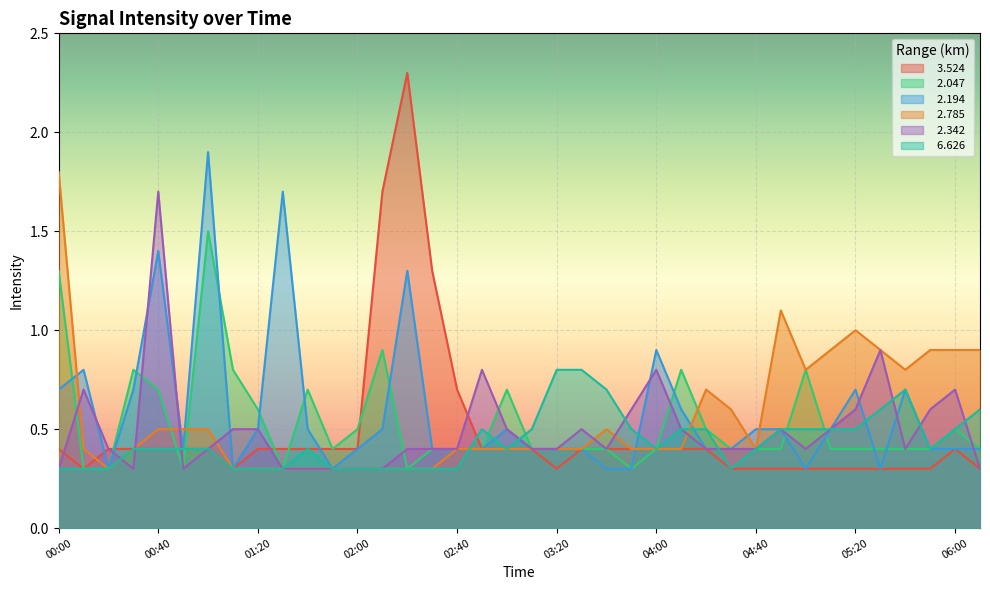

At which category is the sum across all series the highest?

00:40